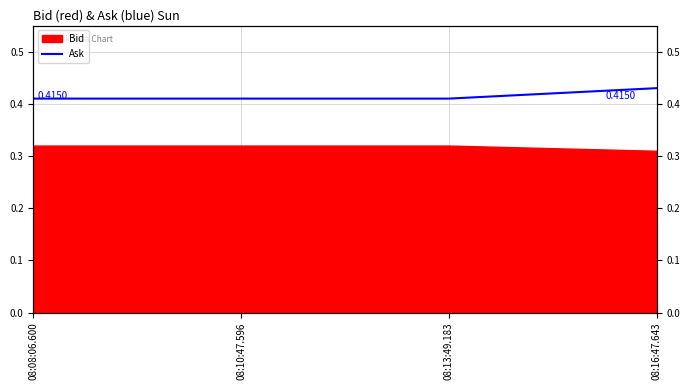

Read the value at 08:10:47.596.

0.4